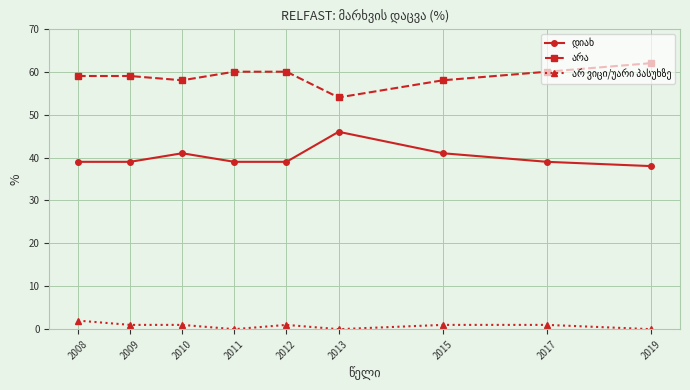

Which label corresponds to the largest value in the chart?

2019